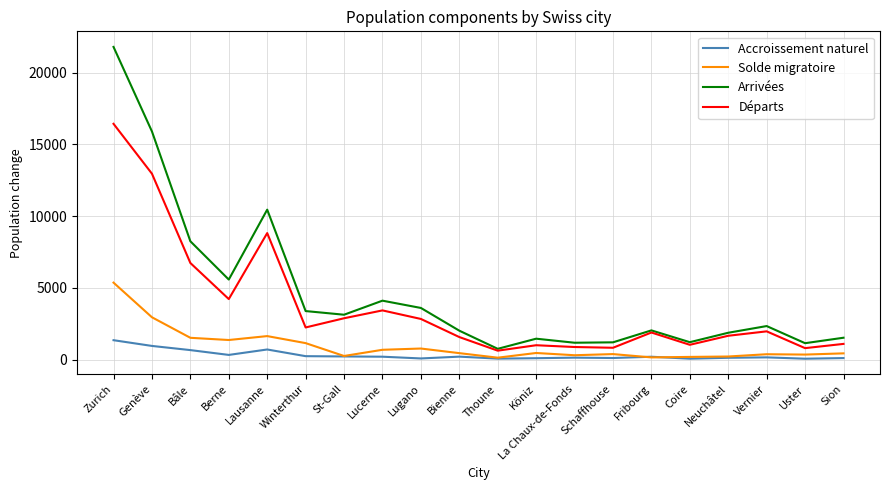

Does the chart display data point markers on the line(s)?

No